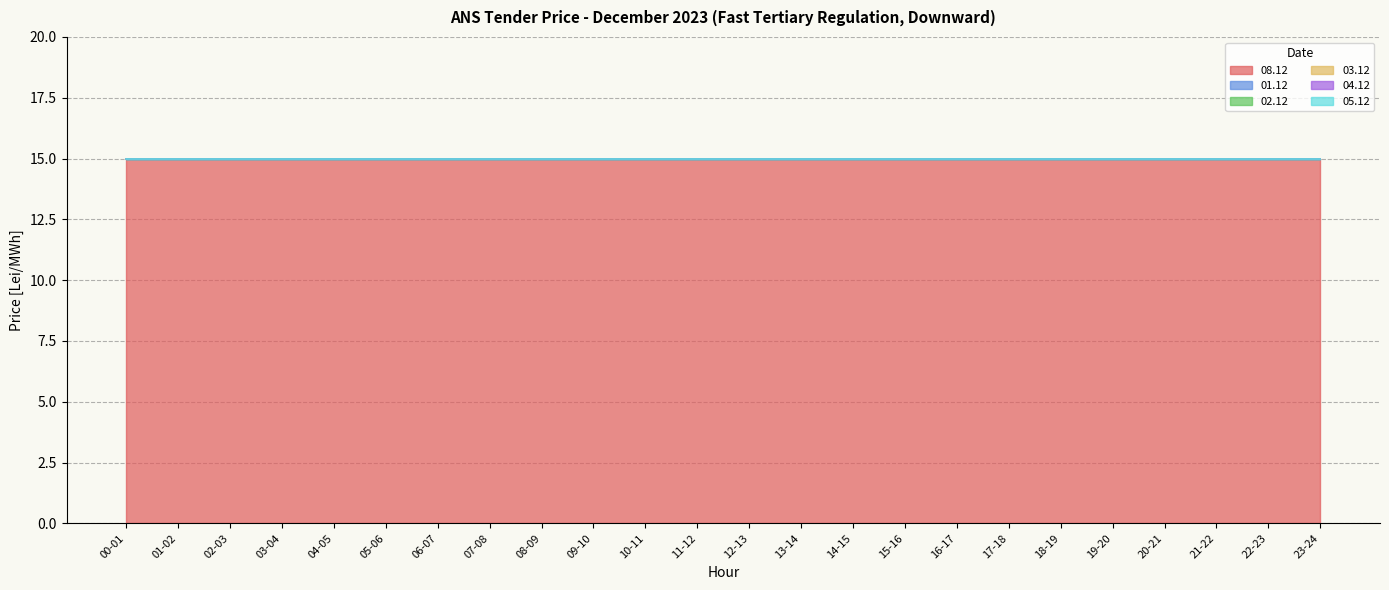

Which series has the widest spread of values?

08.12